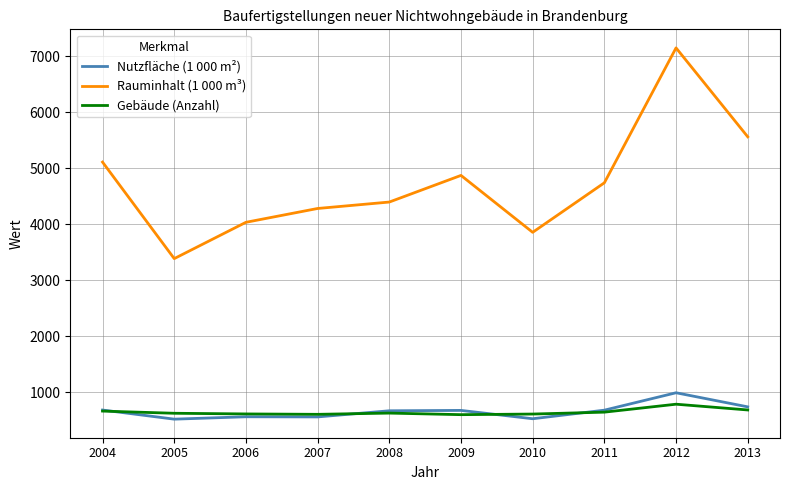

What is the difference between the Nutzfläche (1 000 m²) values at 2010 and 2011?

153.2